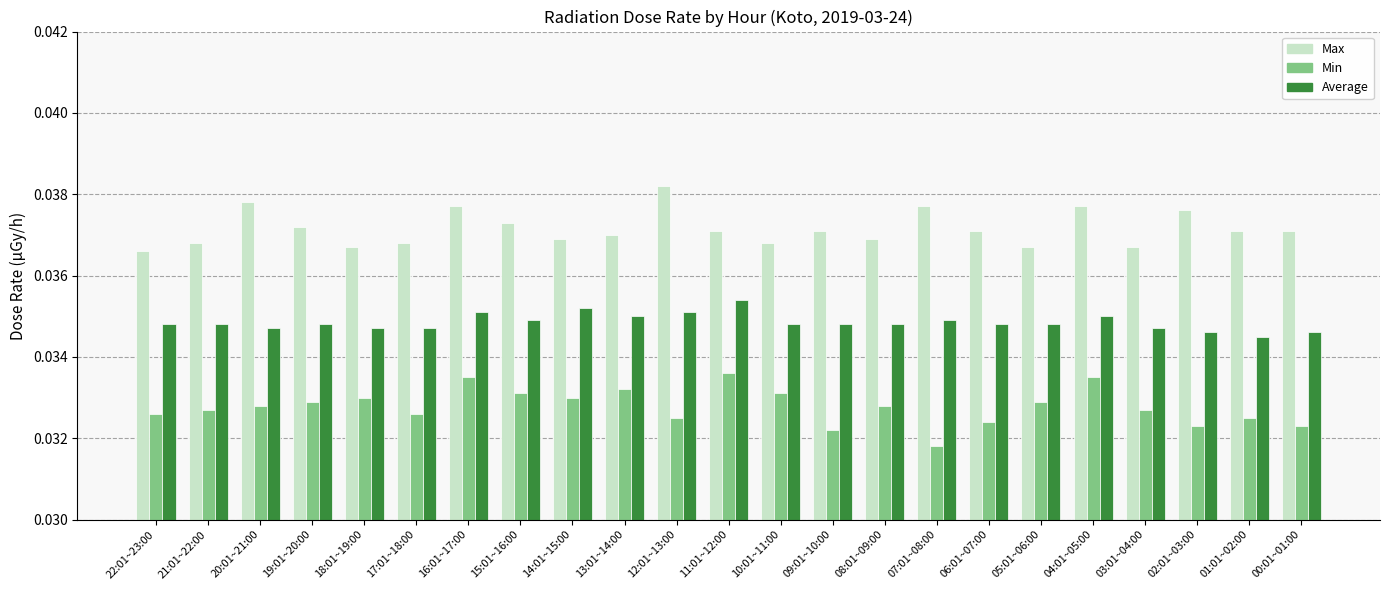

Which label corresponds to the largest value in the chart?

12:01~13:00